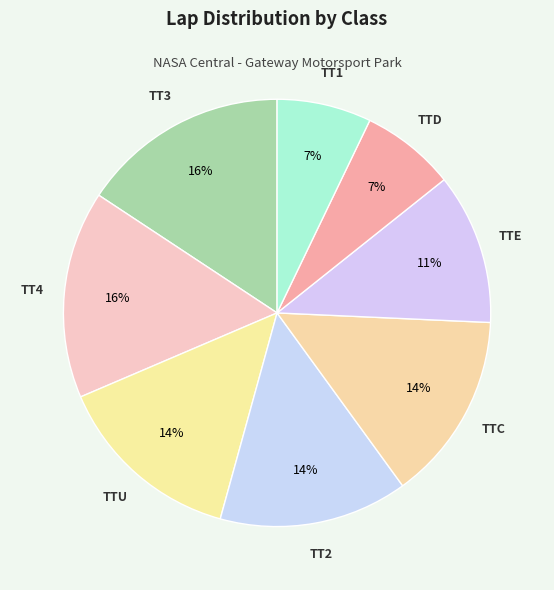

Between TT3 and TTE, which is larger?

TT3